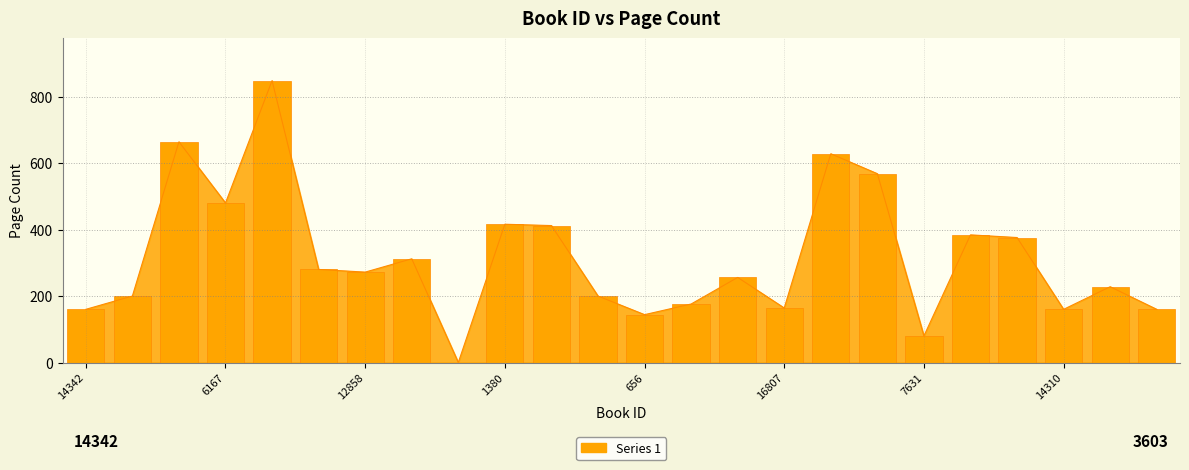

What is the approximate value at 13724, to the nearest 100?

200